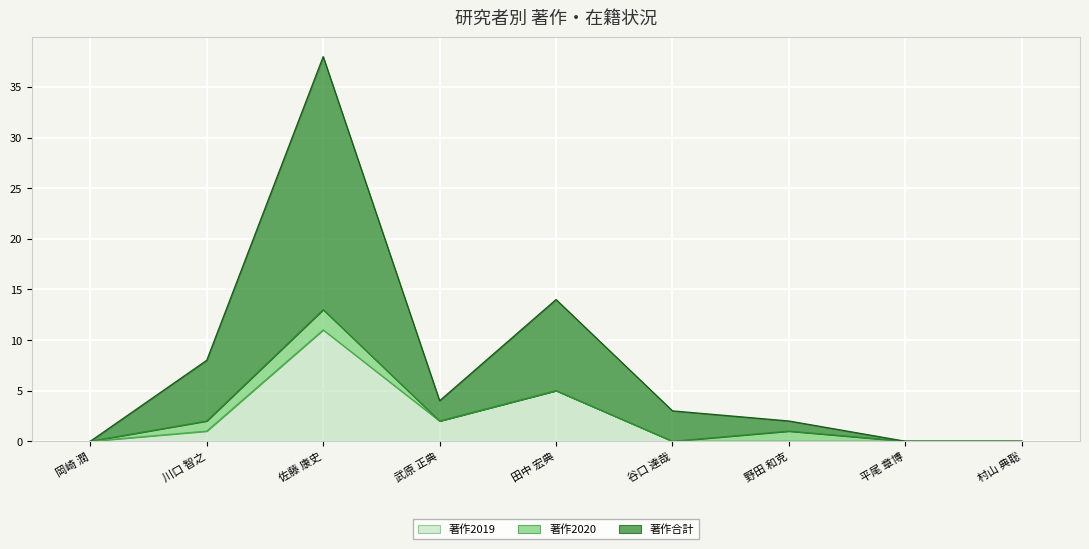

How many interior local valleys does the 著作合計 series have?

1